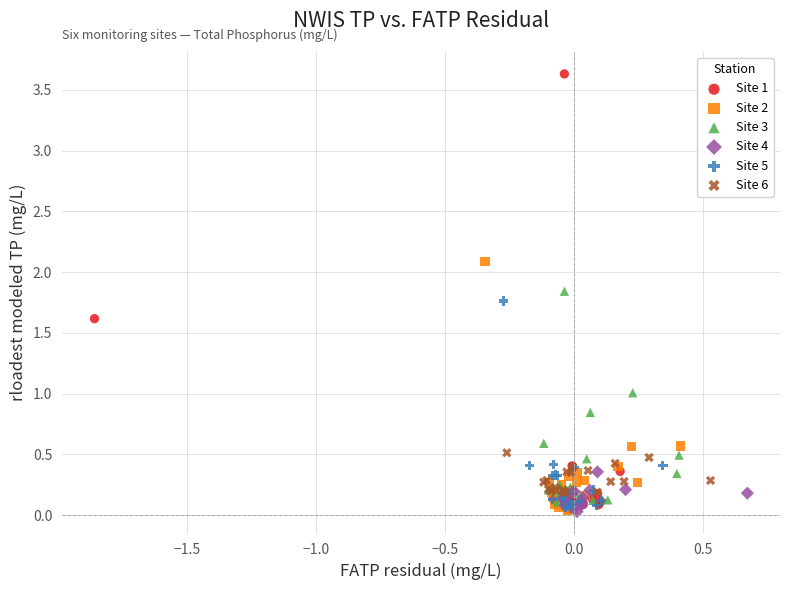

Which series has the largest Y range (max minus min)?

Site 1